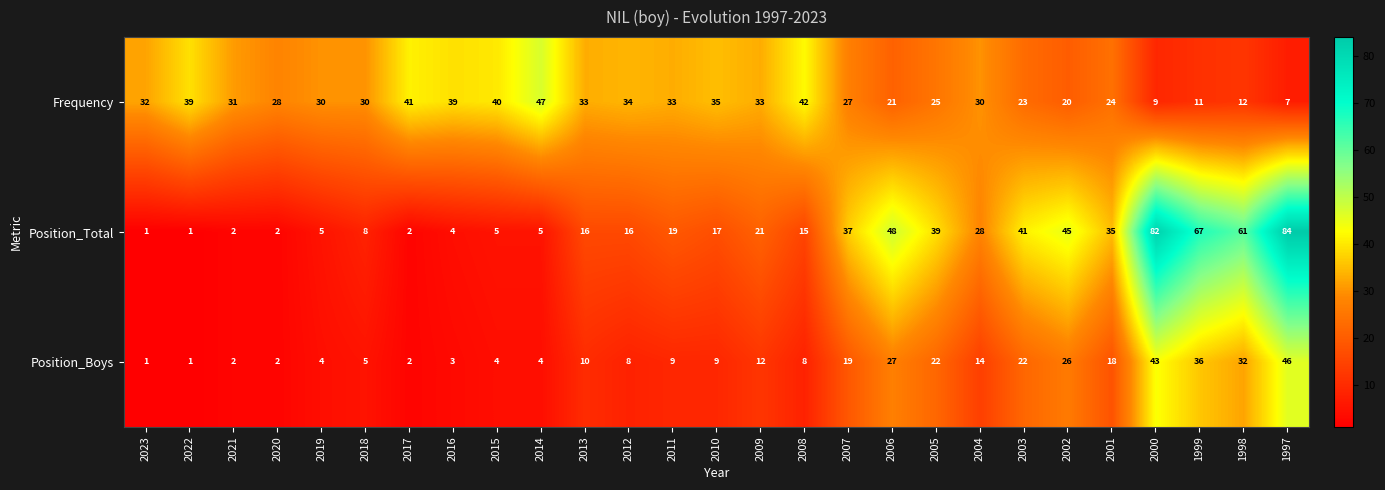

At how many categories does at least one series exceed 57?

4